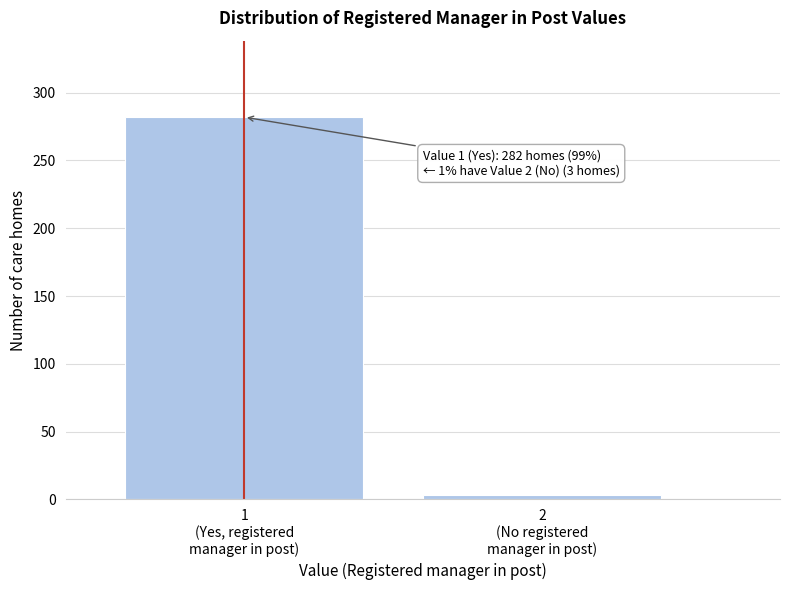

Reading left to right, what are all the values shown in this chart?

282	3